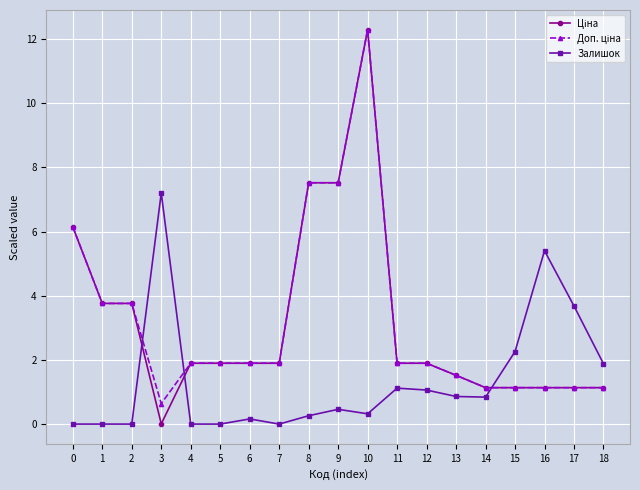

The Залишок series shows 5.5 at 17. True or false?

False